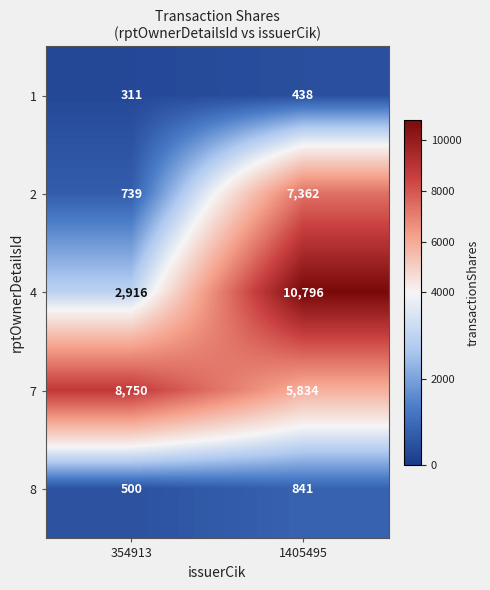

Reading right to left, what are all the values shown in this chart?

1: 438	311
2: 7362	739
4: 10796	2916
7: 5834	8750
8: 841	500